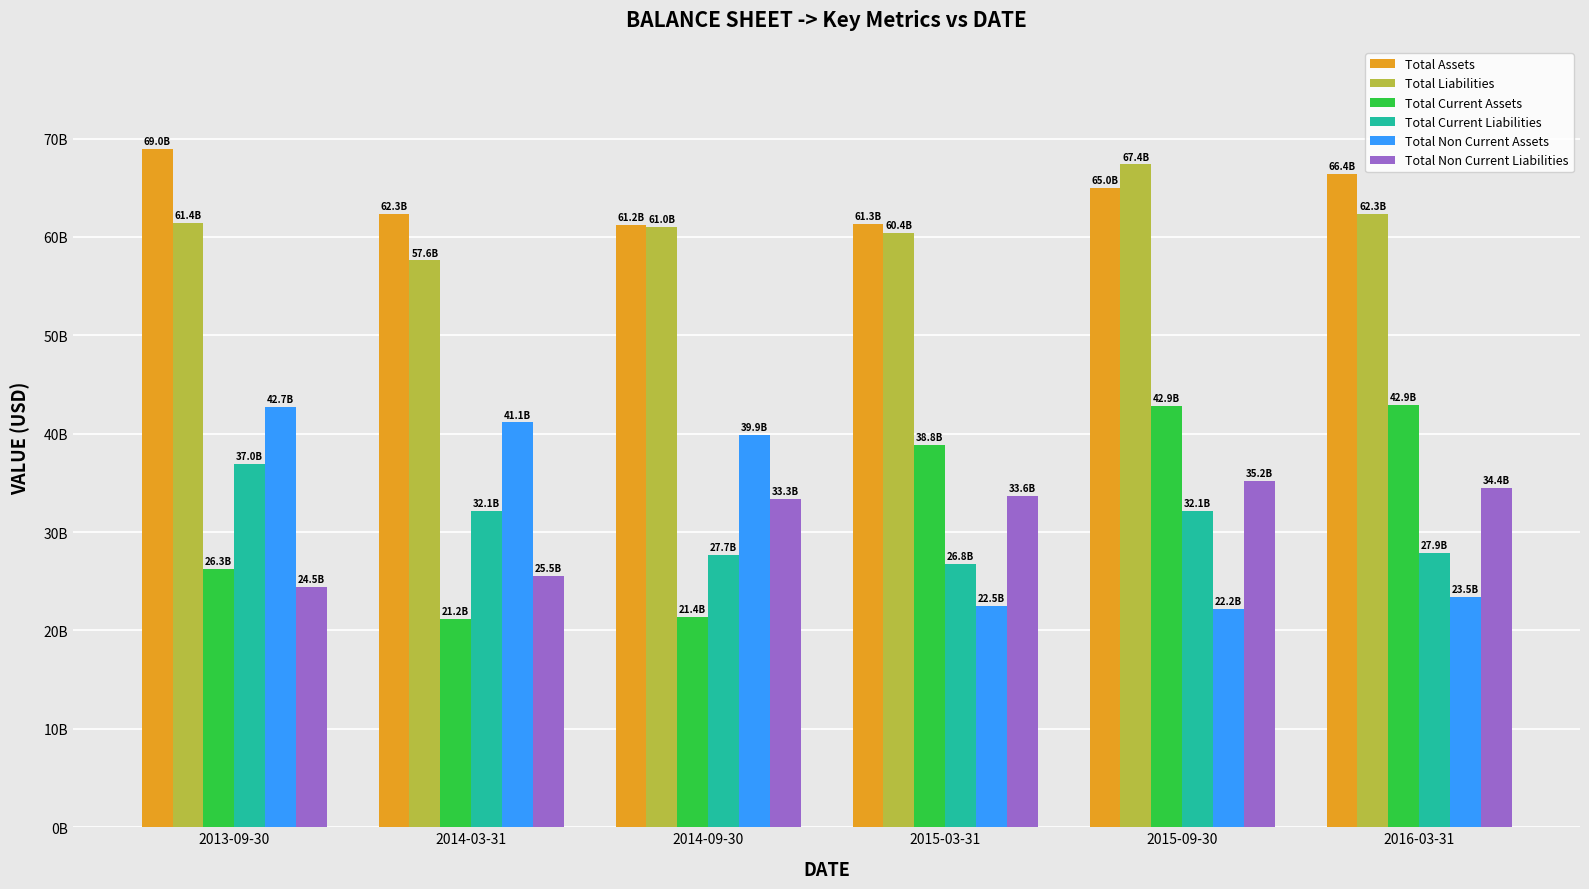

Are the bars horizontal?

No